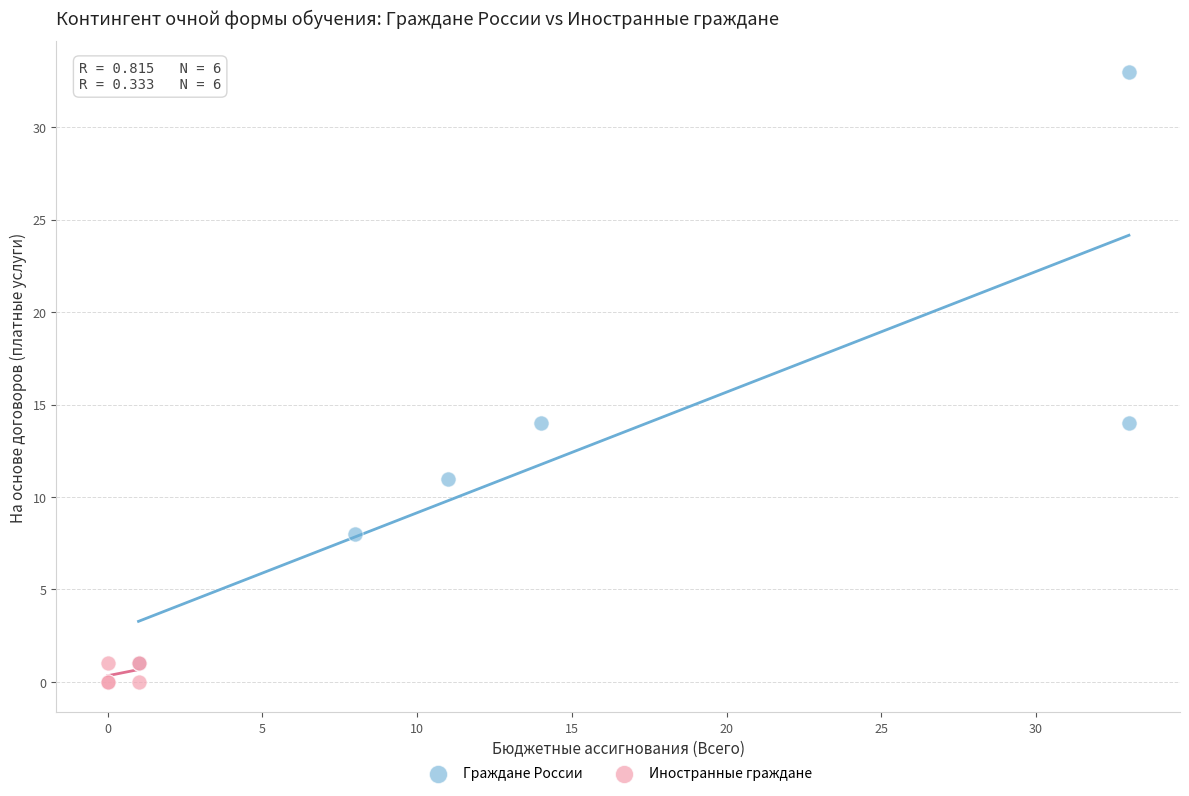

Which series has the largest Y range (max minus min)?

Граждане России